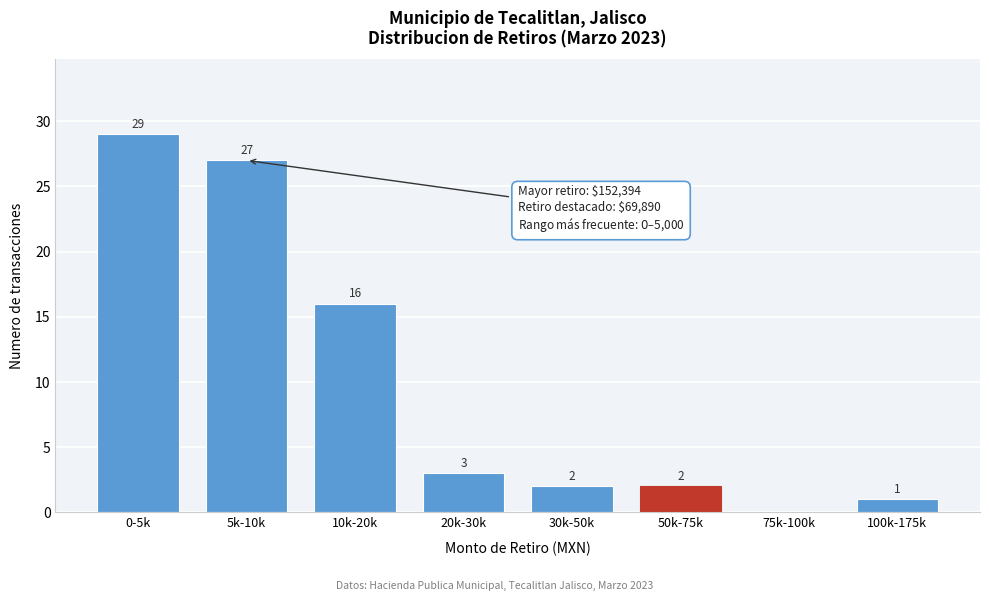

Reading left to right, transcribe all the data shown in this chart.

0-5k=29	5k-10k=27	10k-20k=16	20k-30k=3	30k-50k=2	50k-75k=2	75k-100k=0	100k-175k=1